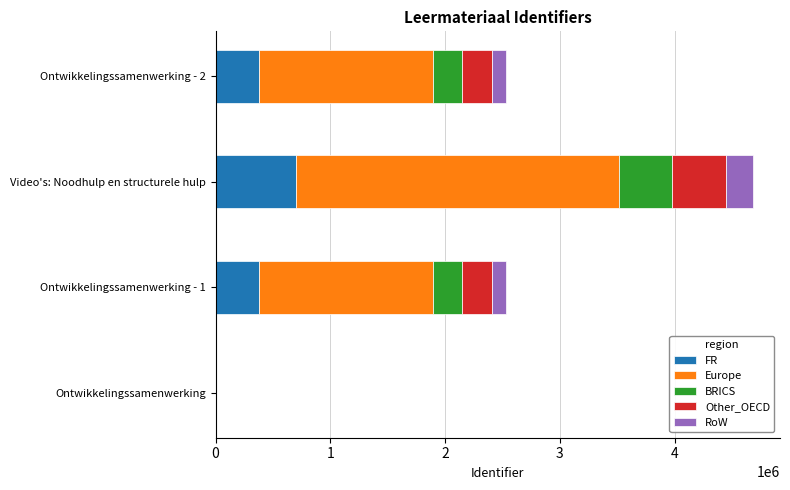

At which category is the sum across all series the highest?

Video's: Noodhulp en structurele hulp